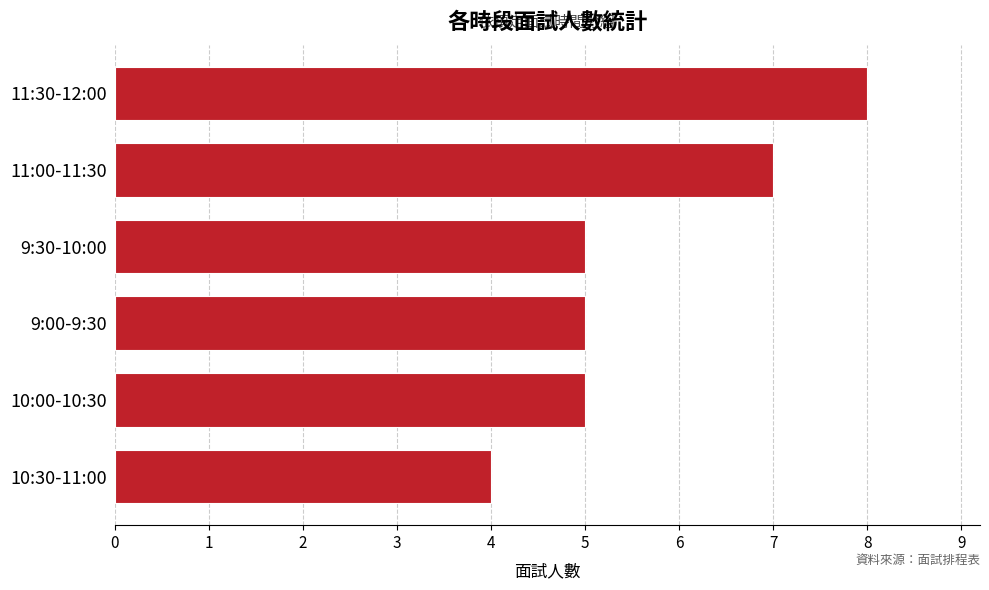

Are the bars horizontal?

Yes